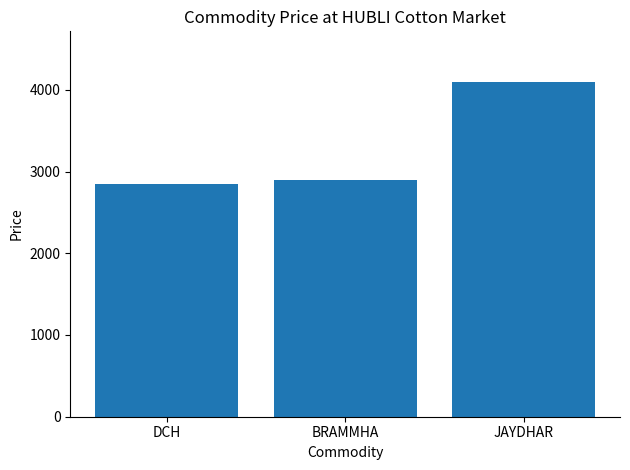

How many categories are shown in the chart?

3